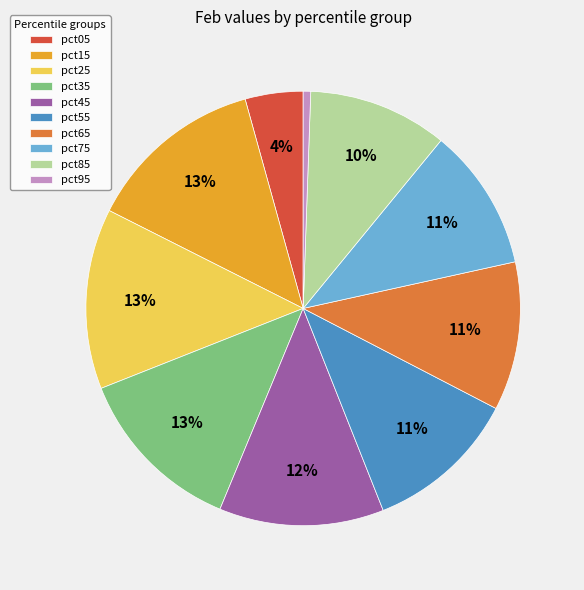

Count the number of slices in the pie.

10